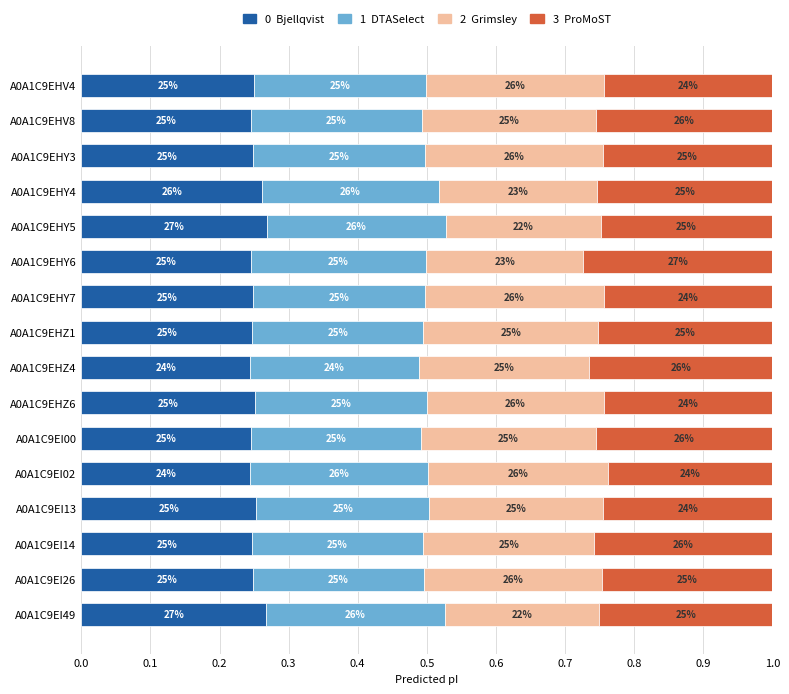

The ProMoST series shows 0.3 at A0A1C9EHY7. True or false?

False